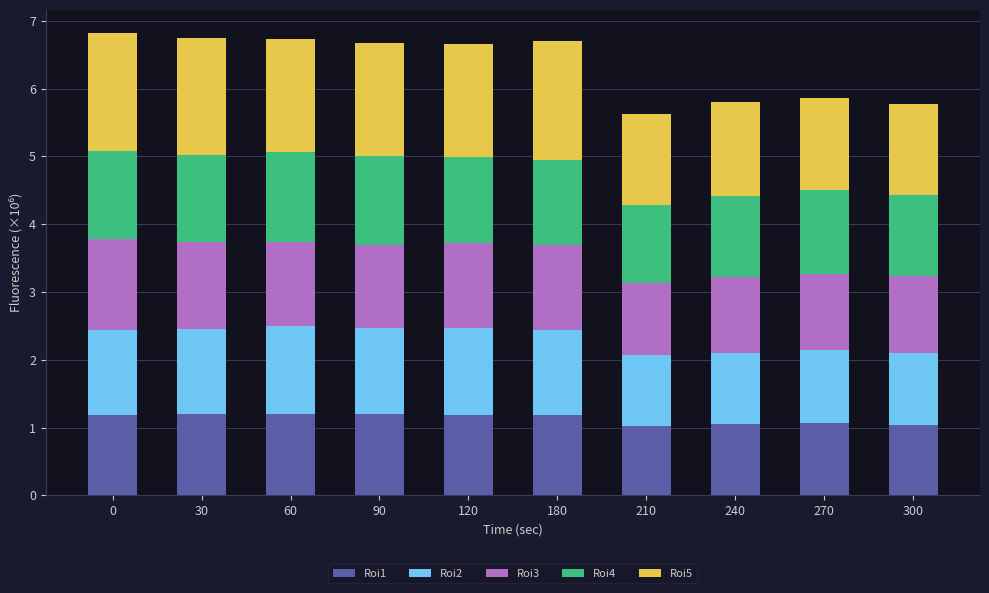

The value of Roi1 at 0 is 1.5. True or false?

False